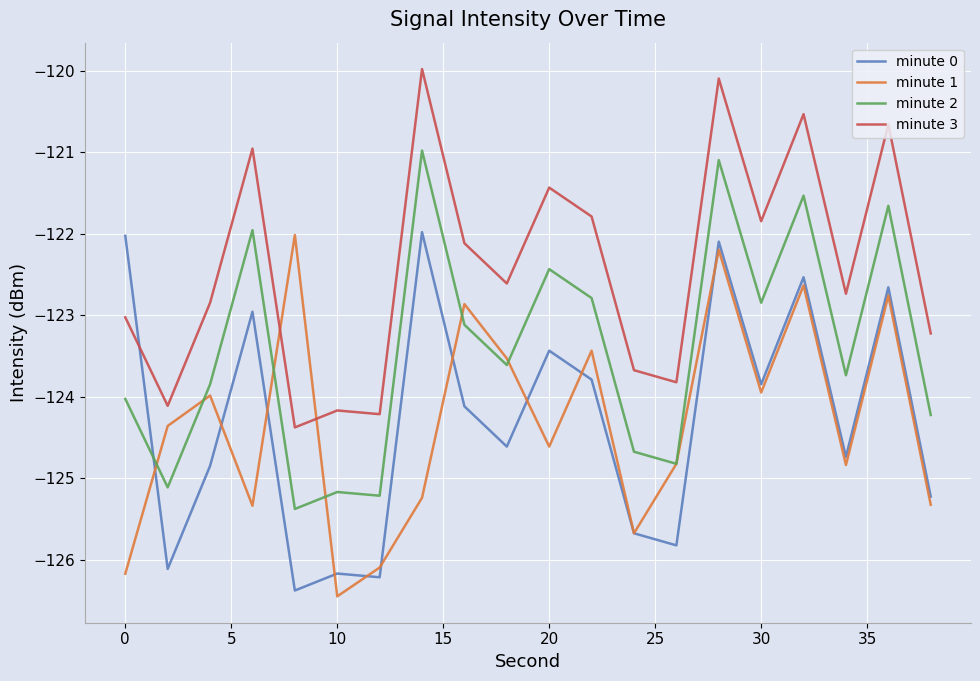

Reading left to right, what are all the values shown in this chart?

minute 0: -122.0	-126.1	-124.8	-123.0	-126.4	-126.2	-126.2	-122.0	-124.1	-124.6	-123.4	-123.8	-125.7	-125.8	-122.1	-123.8	-122.5	-124.7	-122.7	-125.2
minute 1: -126.2	-124.4	-124.0	-125.3	-122.0	-126.4	-126.1	-125.2	-122.9	-123.5	-124.6	-123.4	-125.7	-124.8	-122.2	-123.9	-122.6	-124.8	-122.8	-125.3
minute 2: -124.0	-125.1	-123.8	-122.0	-125.4	-125.2	-125.2	-121.0	-123.1	-123.6	-122.4	-122.8	-124.7	-124.8	-121.1	-122.8	-121.5	-123.7	-121.7	-124.2
minute 3: -123.0	-124.1	-122.8	-121.0	-124.4	-124.2	-124.2	-120.0	-122.1	-122.6	-121.4	-121.8	-123.7	-123.8	-120.1	-121.8	-120.5	-122.7	-120.7	-123.2